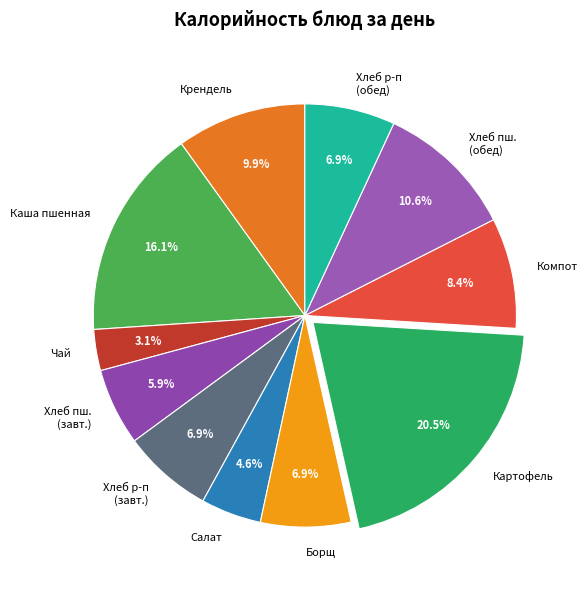

Which category has the smallest portion of the pie?

Чай